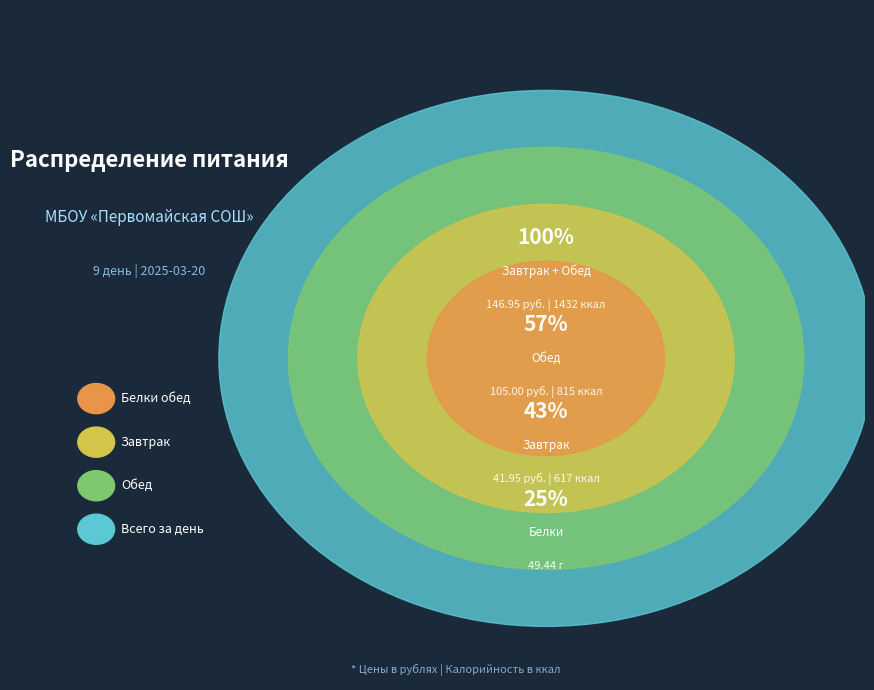

Does any single category account for the majority?

Yes